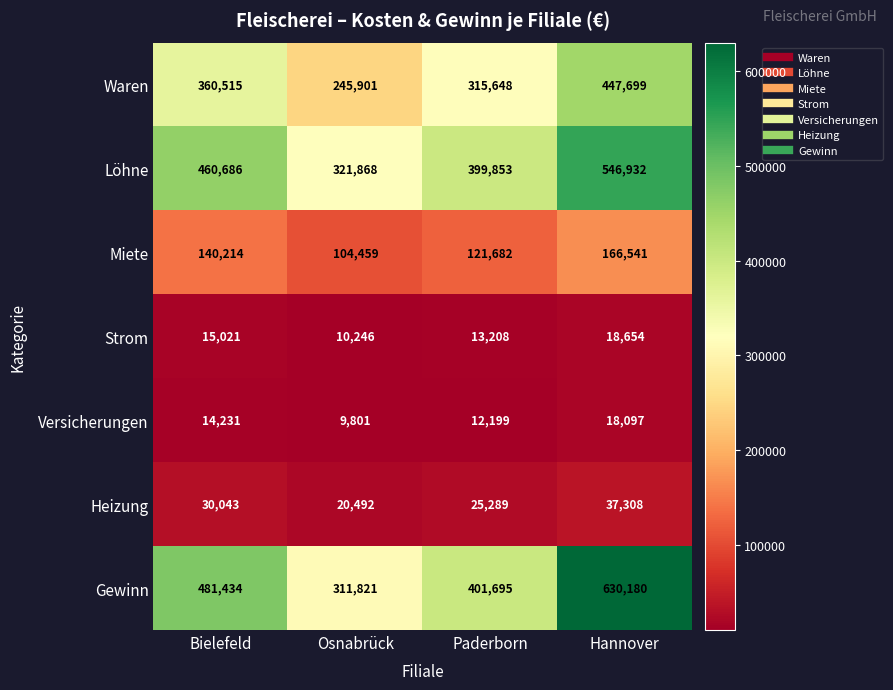

Which series has the largest range (max minus min)?

Gewinn